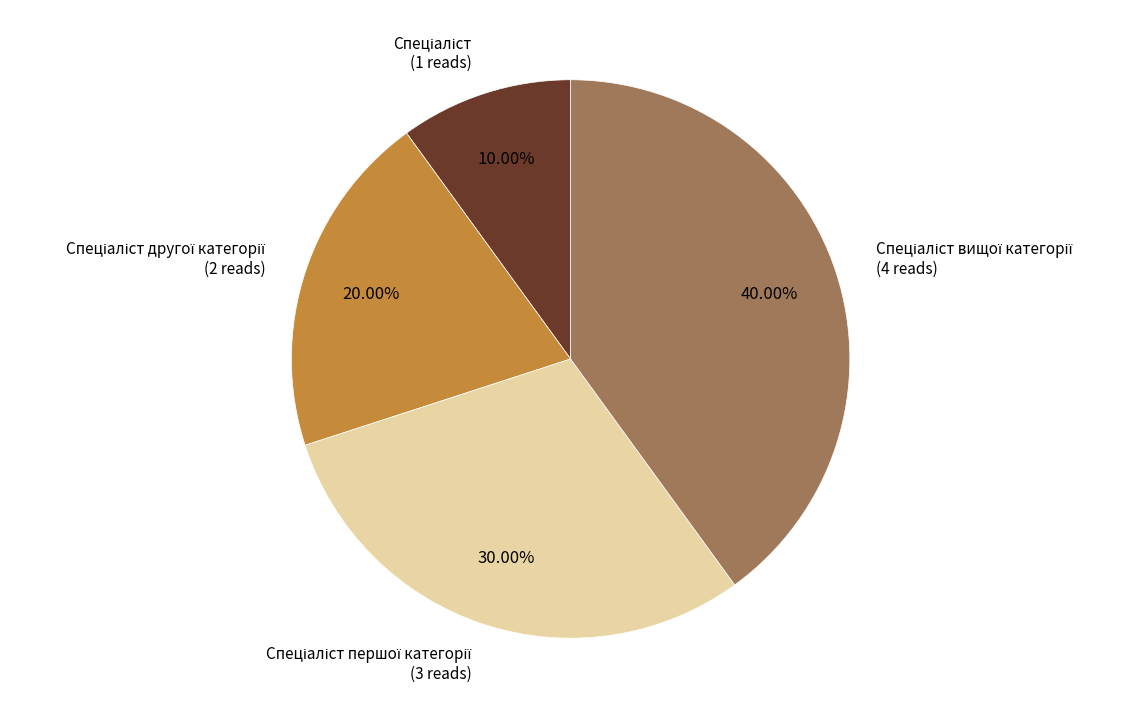

Is there any slice that represents more than half of the pie?

No